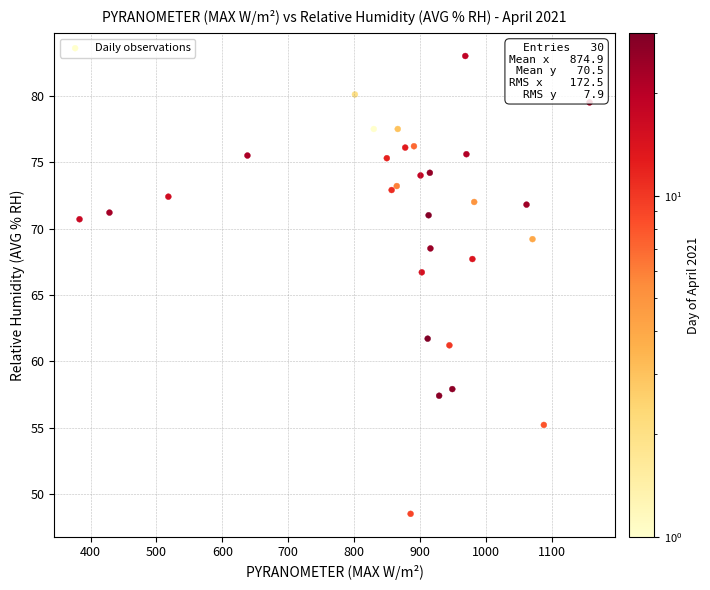

What Y value in the scatter plot is closest to 65?

66.7